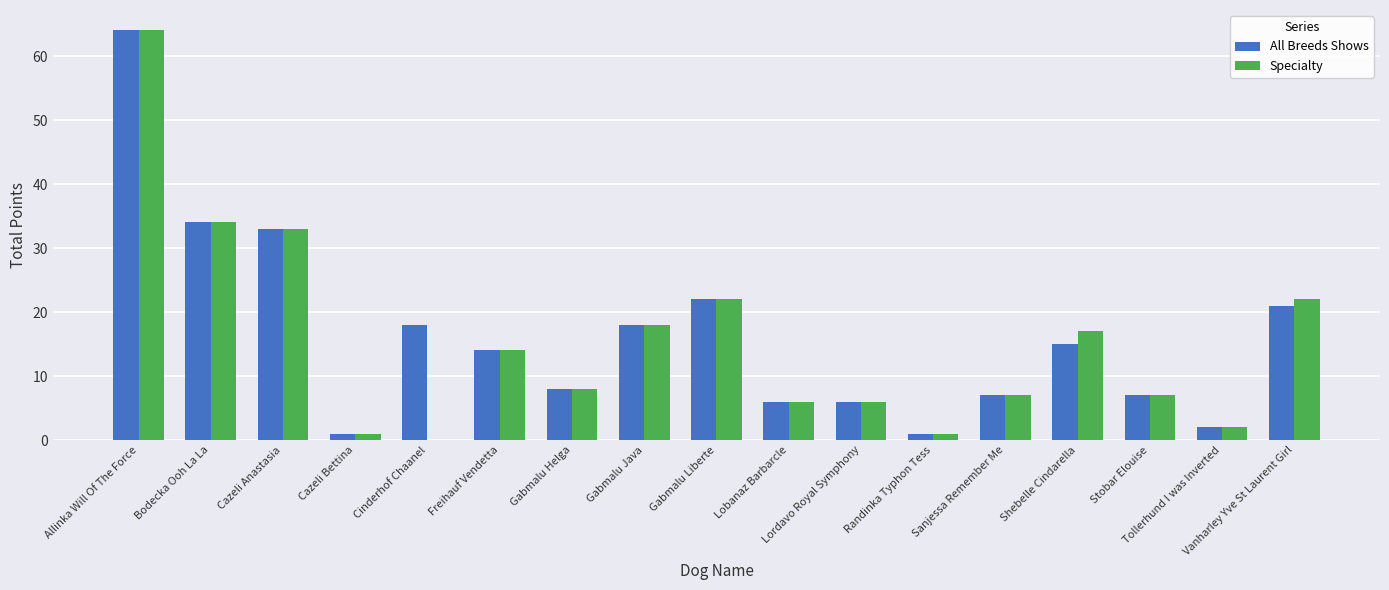

Is it true that All Breeds Shows equals 39 at Gabmalu Liberte?

False